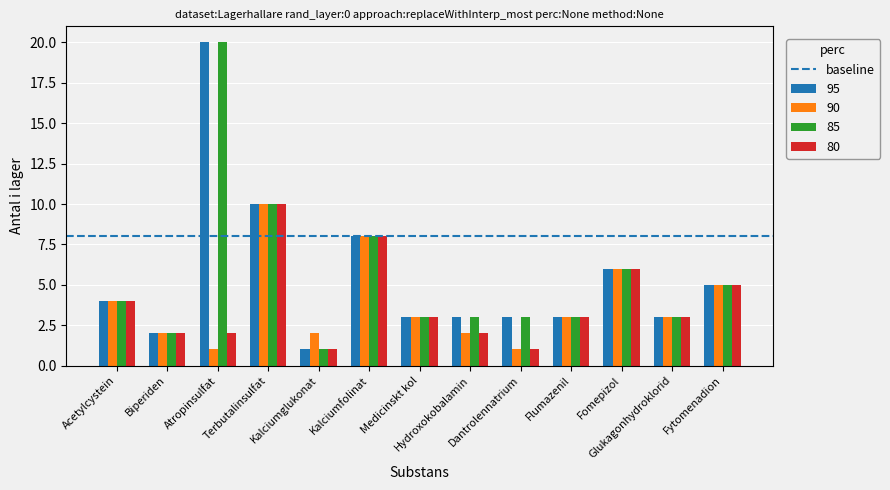

Does the chart contain stacked bars?

No